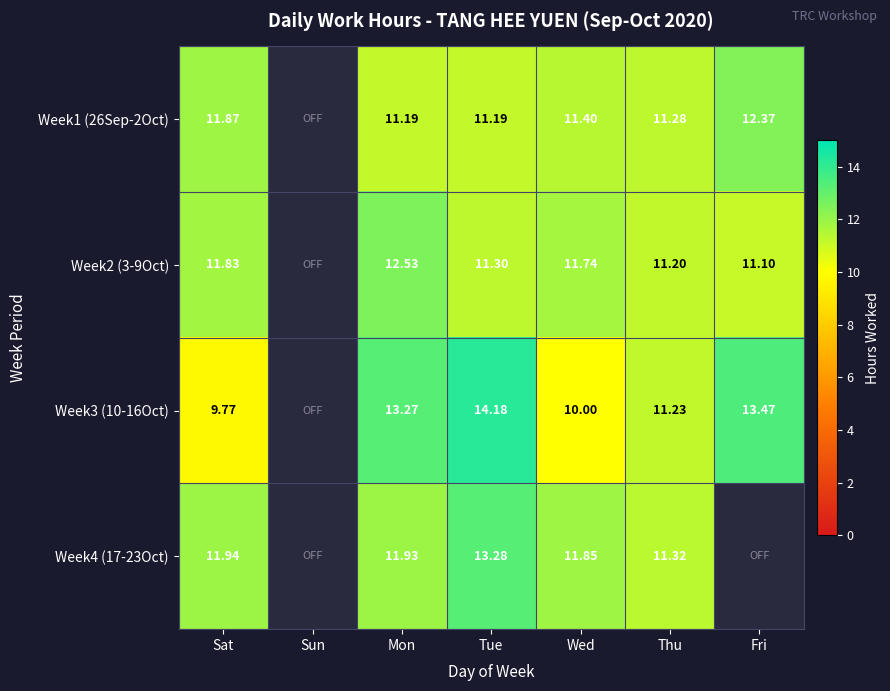

Is the value of Week4 (17-23Oct) at Tue greater than the value of Week2 (3-9Oct) at Tue?

Yes